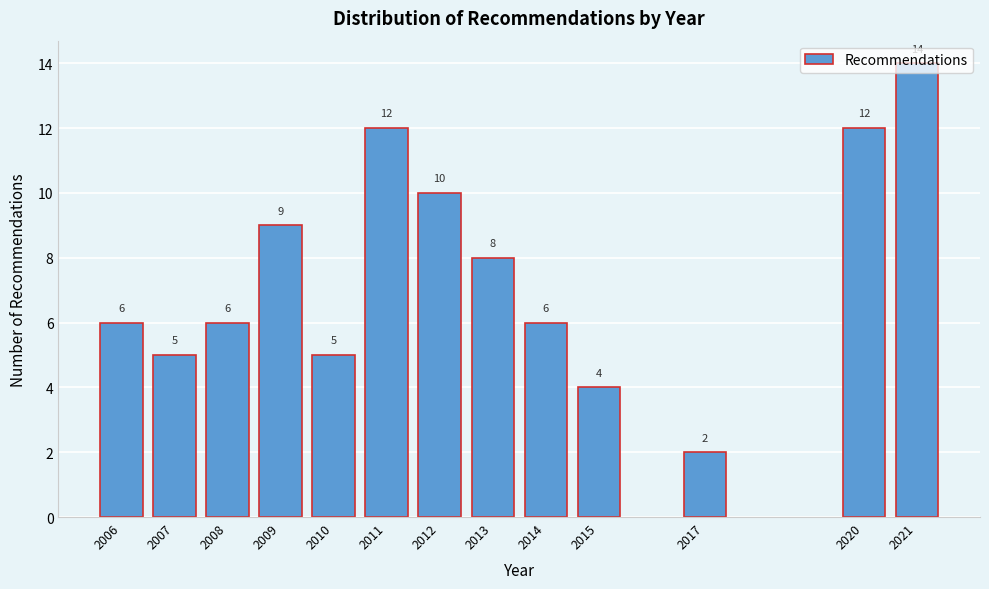

What is the value of the 13th bar from the left?

14